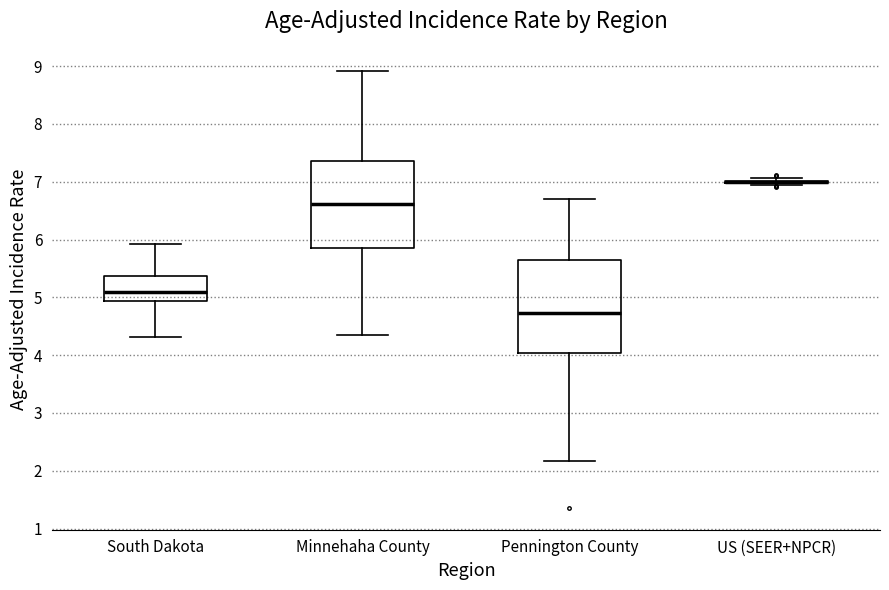

Reading left to right, read every box against the y-axis: the position of its median line, the range the box covers, and the ends of its whiskers. The values are not printed on the chart, so give them approximately, as read against the axis.

South Dakota: median 5.1, box 4.9 to 5.4, whiskers 4.3 to 5.9
Minnehaha County: median 6.6, box 5.8 to 7.4, whiskers 4.4 to 8.9
Pennington County: median 4.7, box 4.0 to 5.6, whiskers 2.2 to 6.7
US (SEER+NPCR): box collapsed to a line at 7.0, whiskers 6.9 to 7.1